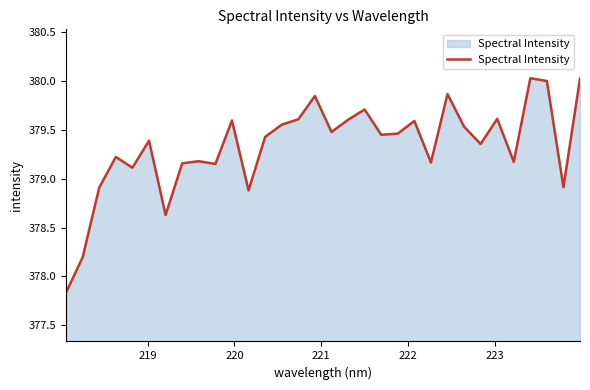

What is the greatest value displayed?

380.0